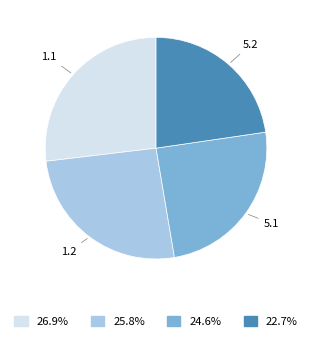

Is there any slice that represents more than half of the pie?

No